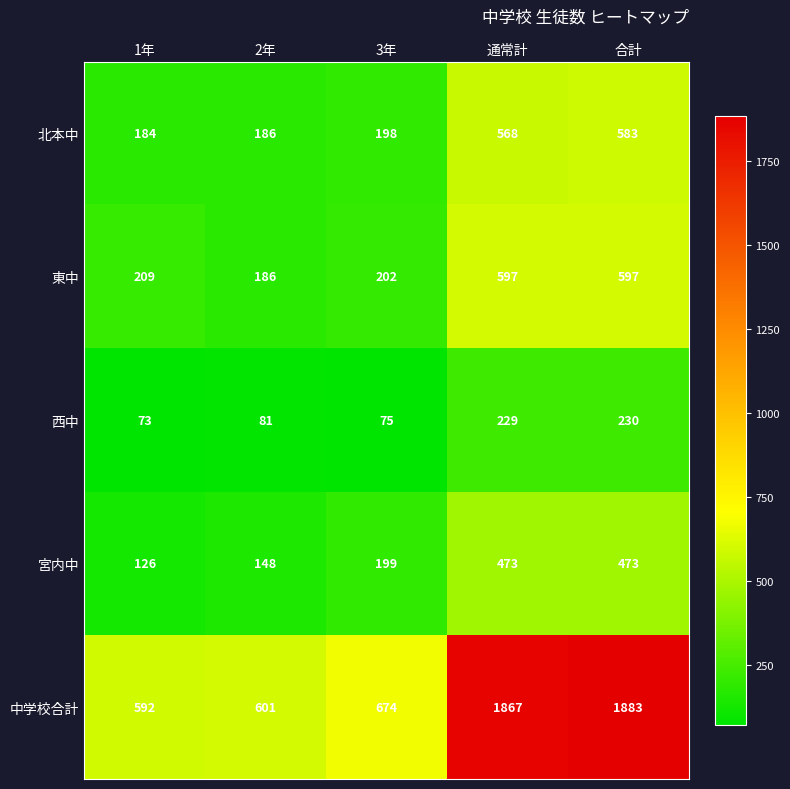

What is the sum of all 北本中 values?

1719